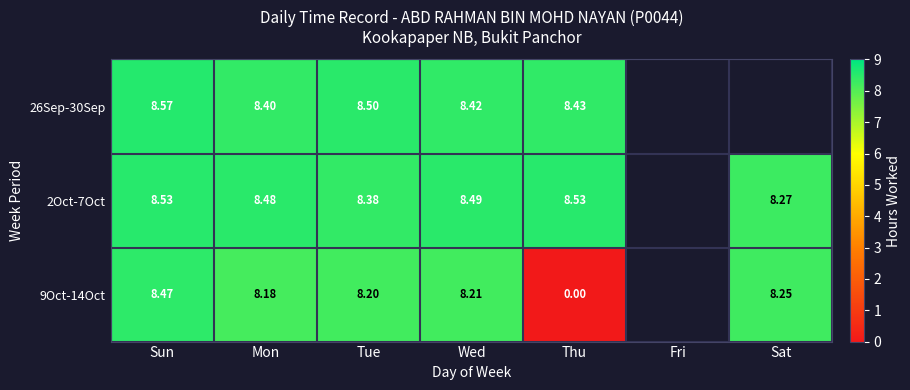

At which label does 9Oct-14Oct first exceed 8?

Sun